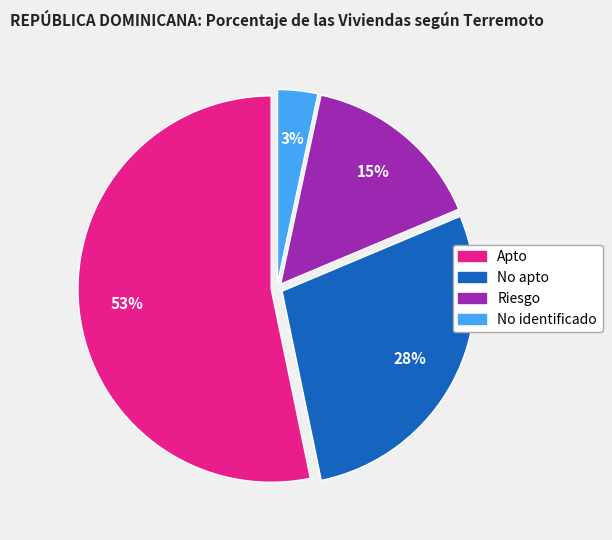

Which slice is the smallest?

No identificado